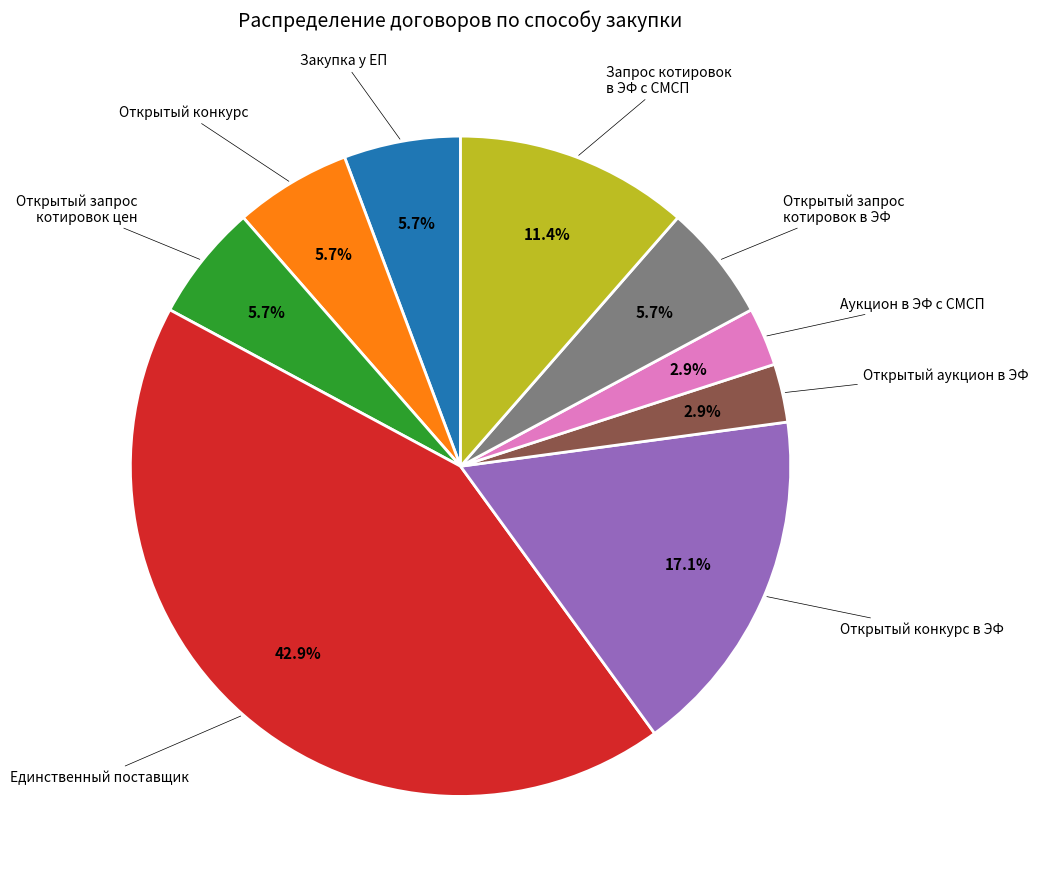

To the nearest percent, what percentage of the pie is Открытый запрос котировок цен?

6%